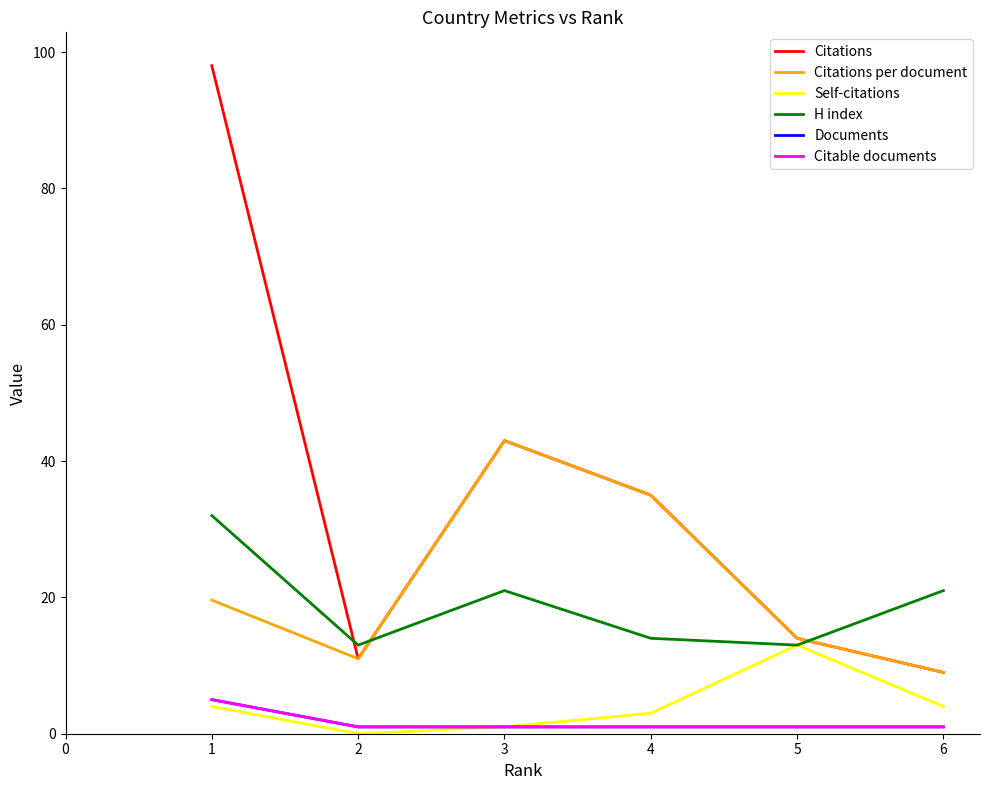

At which category does H index reach its first local peak?

3